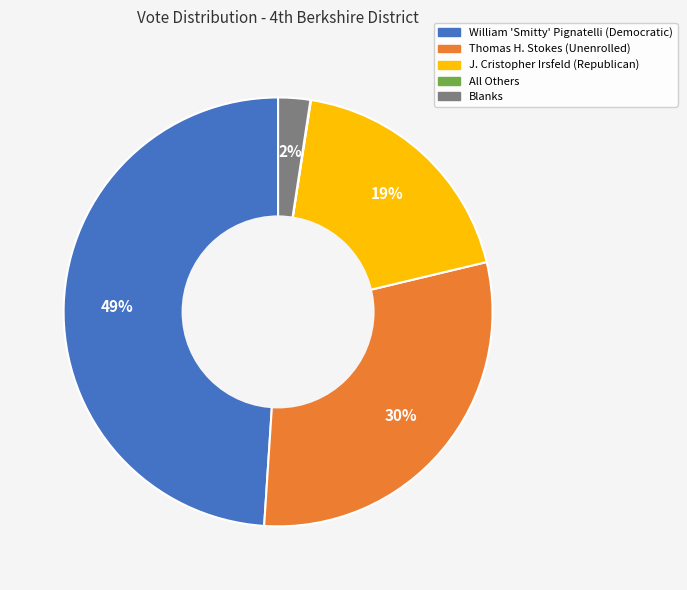

Is there a majority slice in this chart?

No